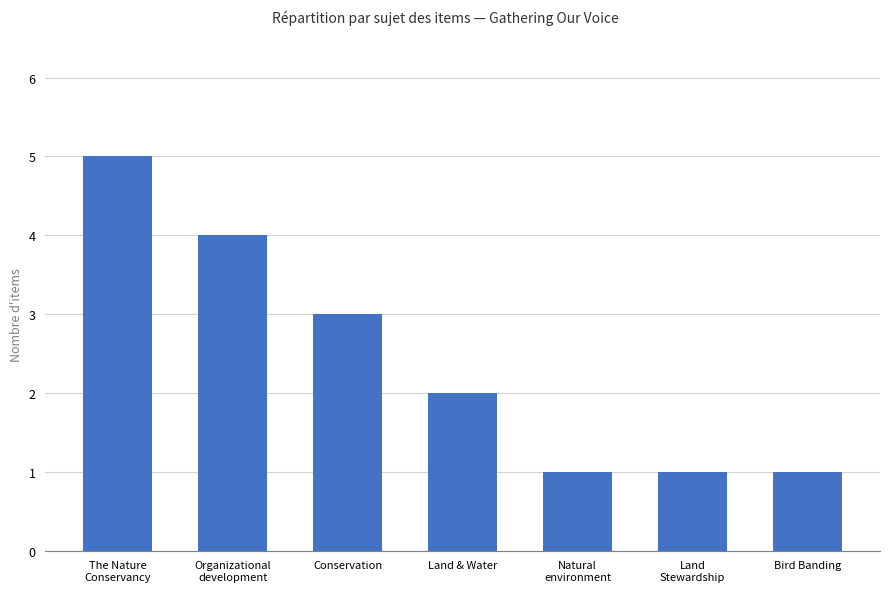

Is it true that the value at The Nature
Conservancy is 3?

False